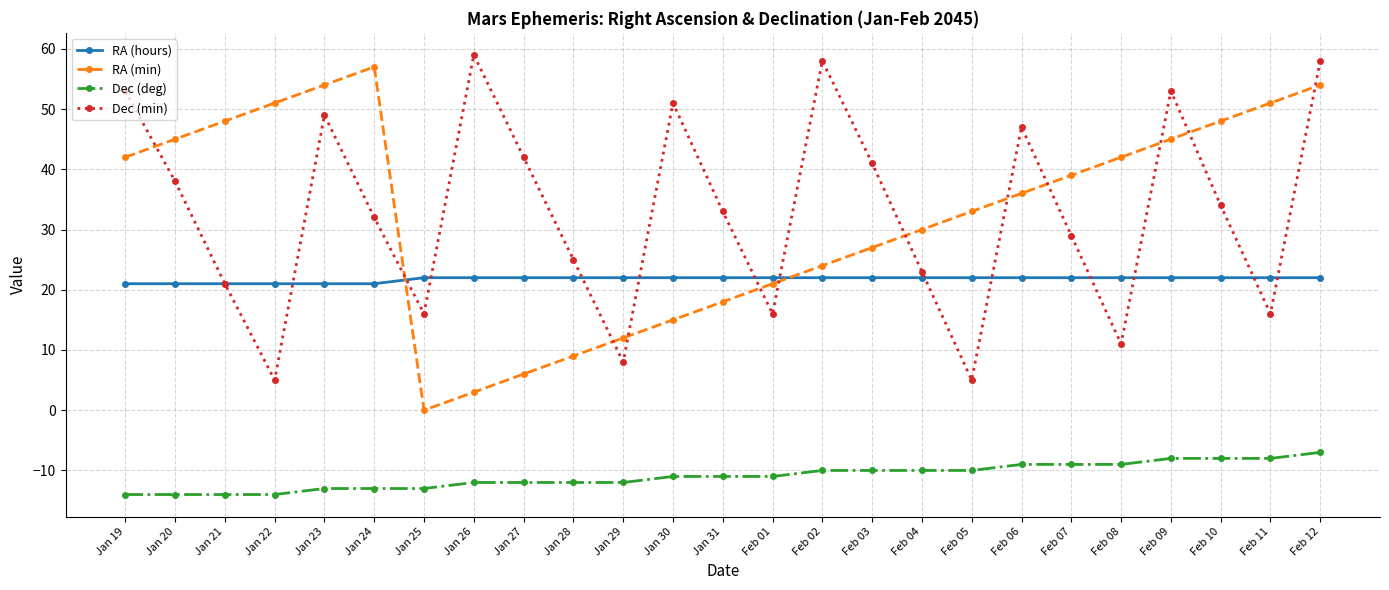

Reading left to right, what are all the values shown in this chart?

RA (hours): 21	21	21	21	21	21	22	22	22	22	22	22	22	22	22	22	22	22	22	22	22	22	22	22	22
RA (min): 42	45	48	51	54	57	0	3	6	9	12	15	18	21	24	27	30	33	36	39	42	45	48	51	54
Dec (deg): -14	-14	-14	-14	-13	-13	-13	-12	-12	-12	-12	-11	-11	-11	-10	-10	-10	-10	-9	-9	-9	-8	-8	-8	-7
Dec (min): 53	38	21	5	49	32	16	59	42	25	8	51	33	16	58	41	23	5	47	29	11	53	34	16	58